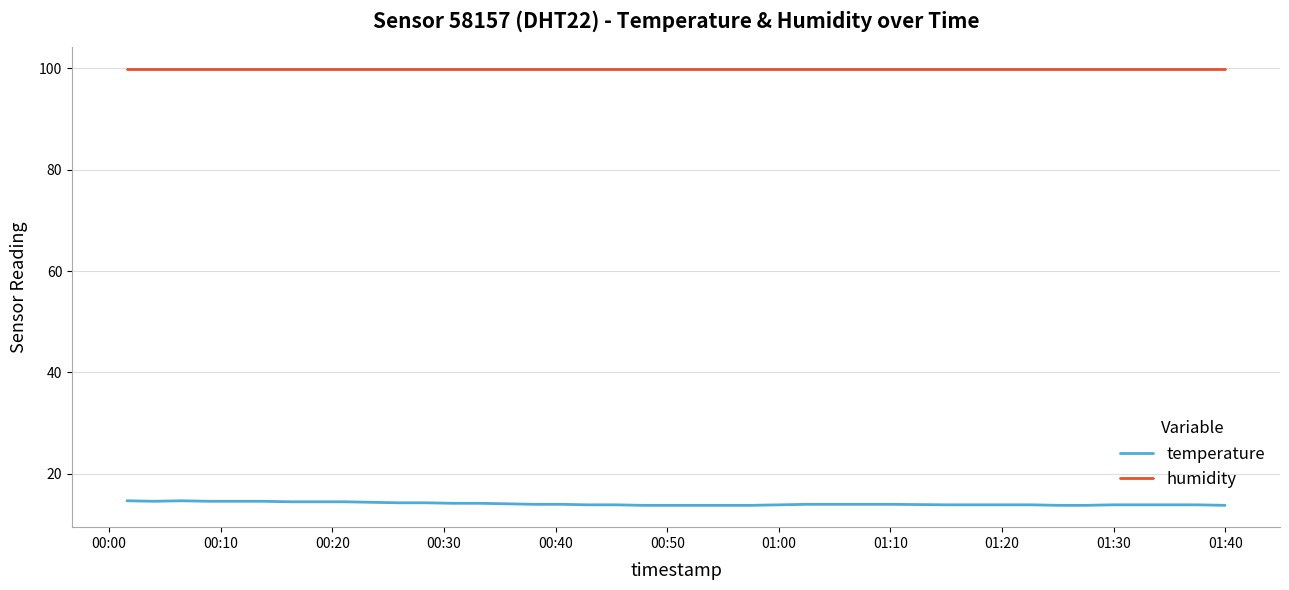

List the series in order of their overall mean, highest first.

humidity, temperature